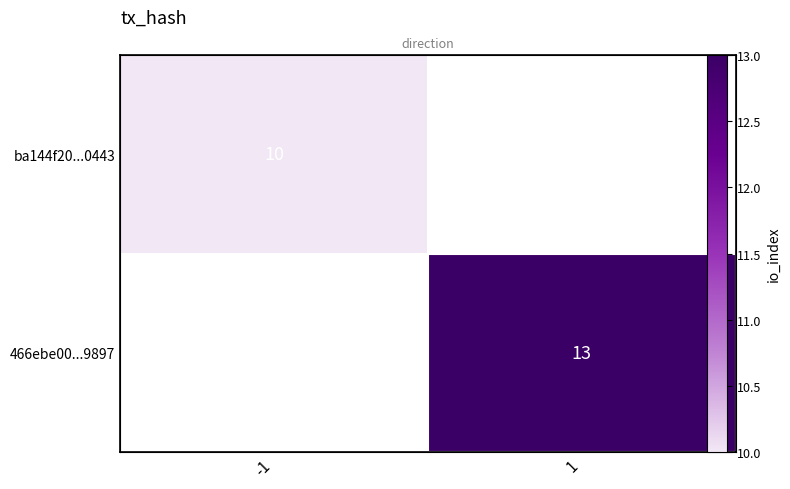

Rank the series by their maximum value, from lowest to highest.

ba144f20...0443, 466ebe00...9897